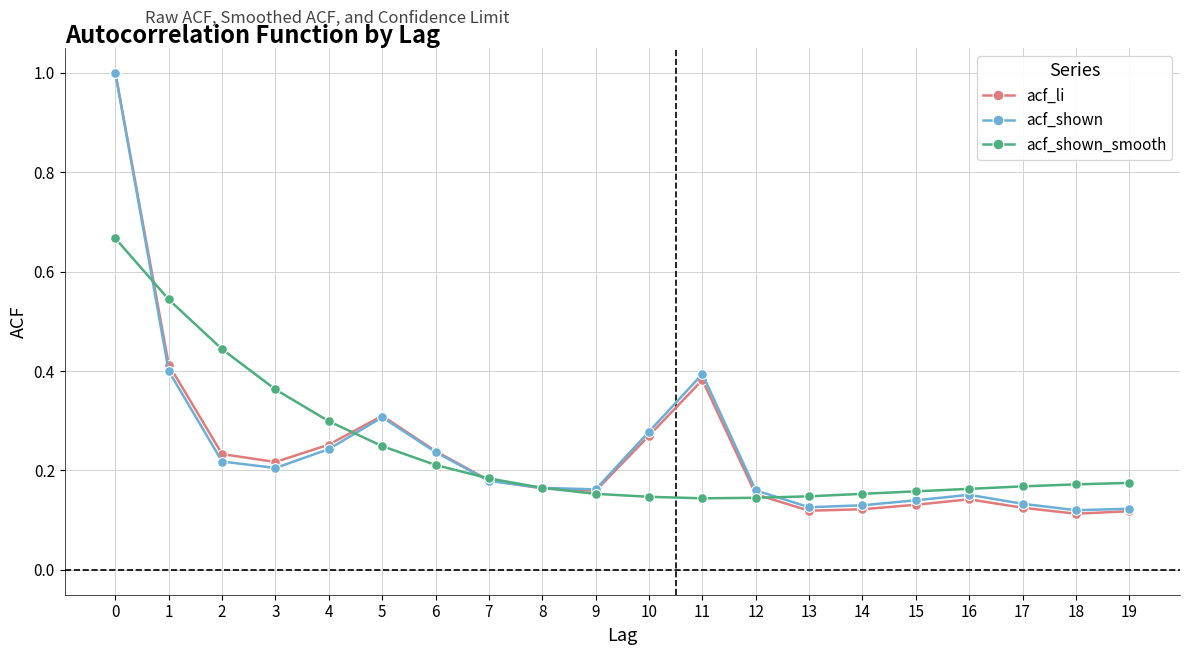

Which series ends up on top after the final intersection of acf_shown_smooth and acf_li?

acf_shown_smooth